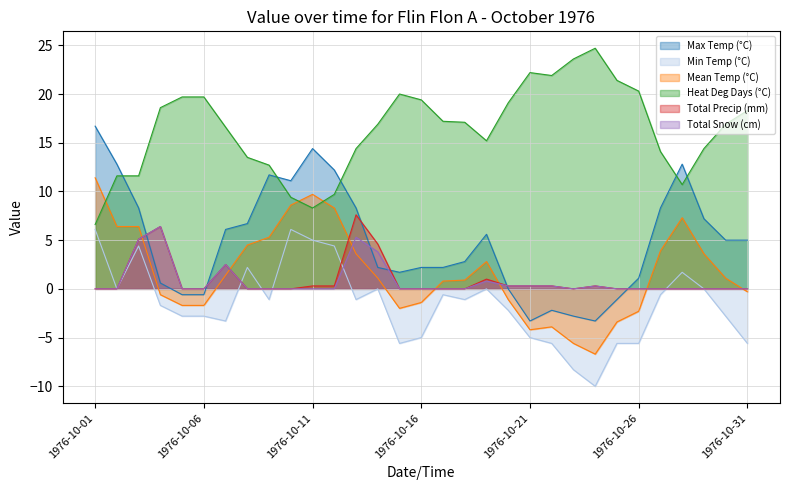

What value does the Min Temp (°C) series have at 1976-10-24?

-10.0